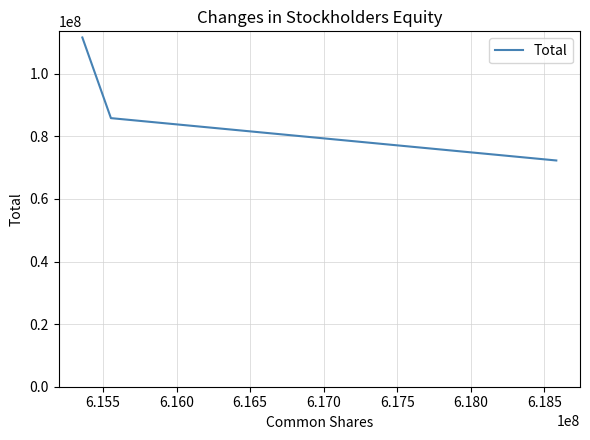

What is the greatest value displayed?

111600595